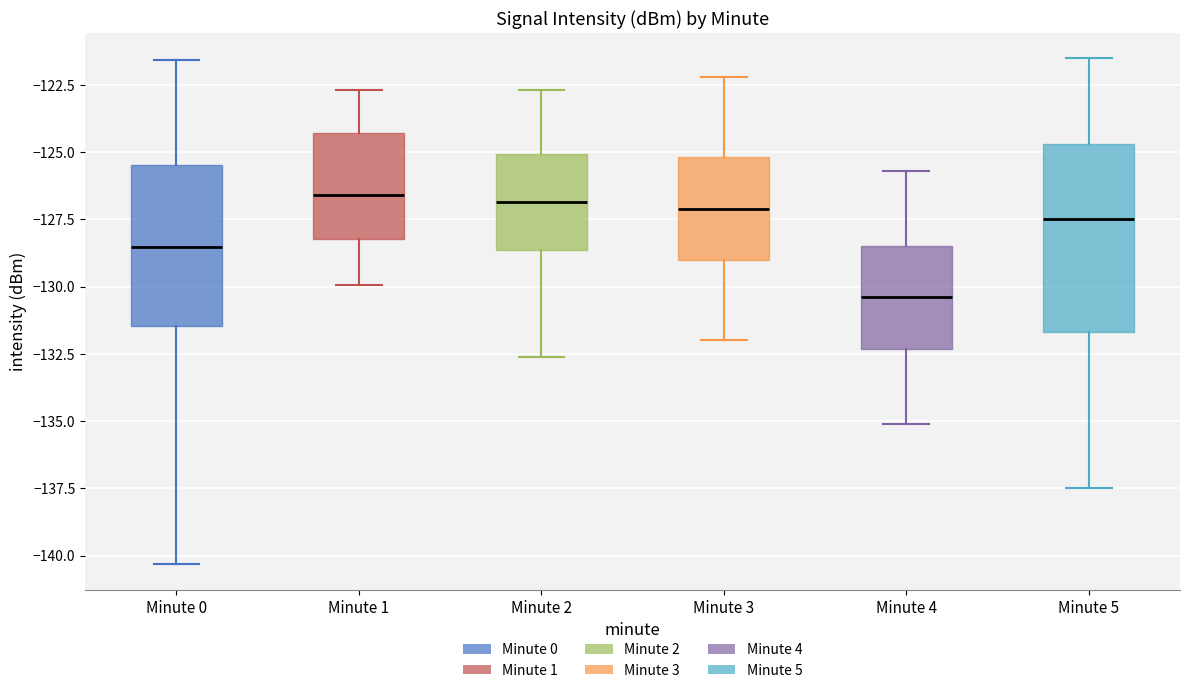

Reading left to right, transcribe this box plot: for each box, give where its median line is, the range the box spans, and where its two whiskers end, as read against the y-axis. The values are not printed on the chart, so give them approximately, as read against the axis.

Minute 0: median -128.5, box -131.5 to -125.5, whiskers -140.5 to -121.5
Minute 1: median -126.5, box -128.0 to -124.5, whiskers -130.0 to -122.5
Minute 2: median -127.0, box -128.5 to -125.0, whiskers -132.5 to -122.5
Minute 3: median -127.0, box -129.0 to -125.0, whiskers -132.0 to -122.0
Minute 4: median -130.5, box -132.5 to -128.5, whiskers -135.0 to -125.5
Minute 5: median -127.5, box -131.5 to -124.5, whiskers -137.5 to -121.5